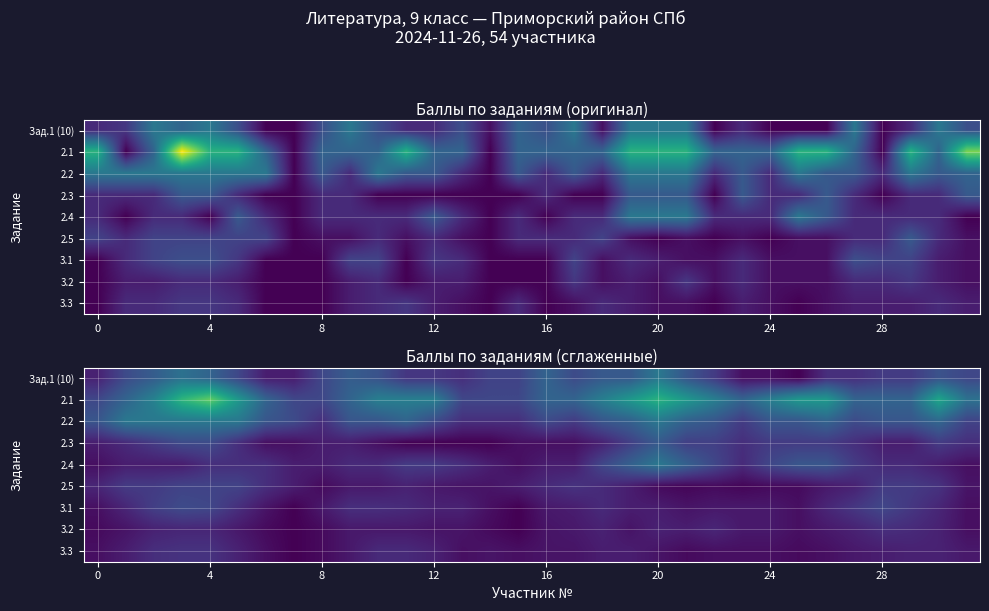

Which series has the largest range (max minus min)?

2.1